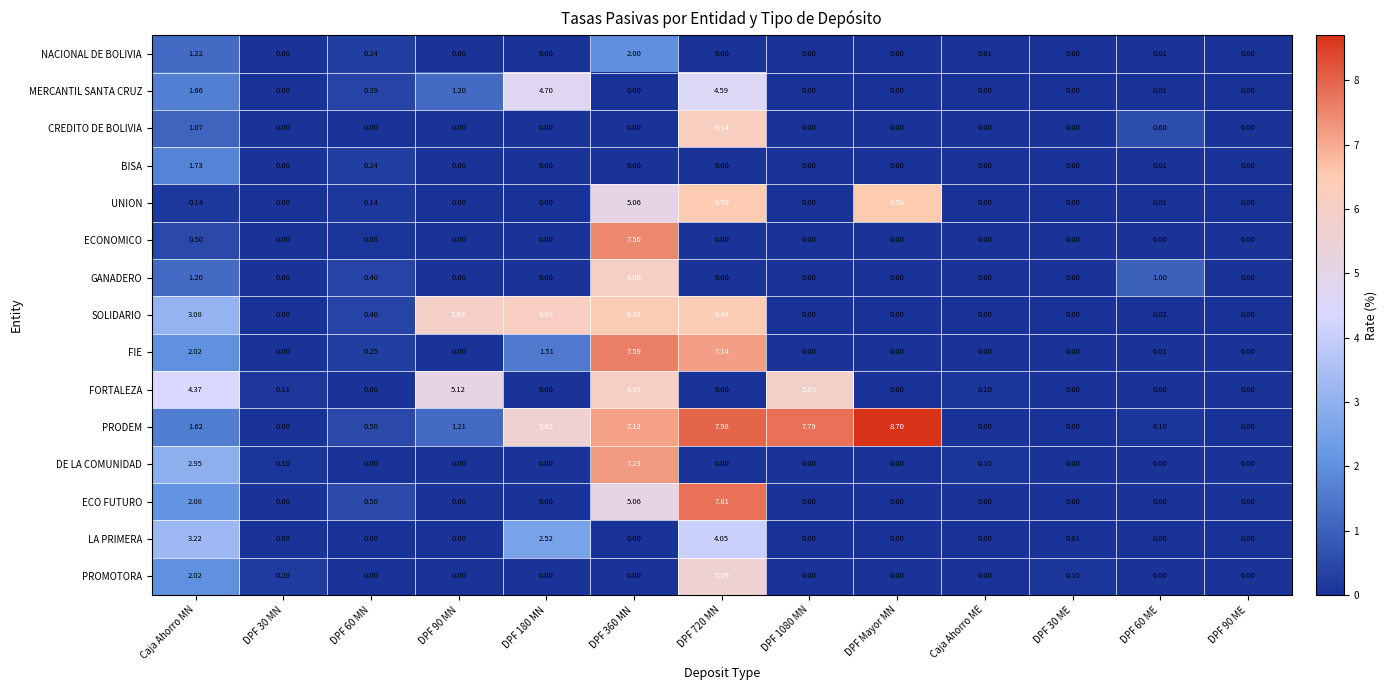

Which series has the widest spread of values?

PRODEM